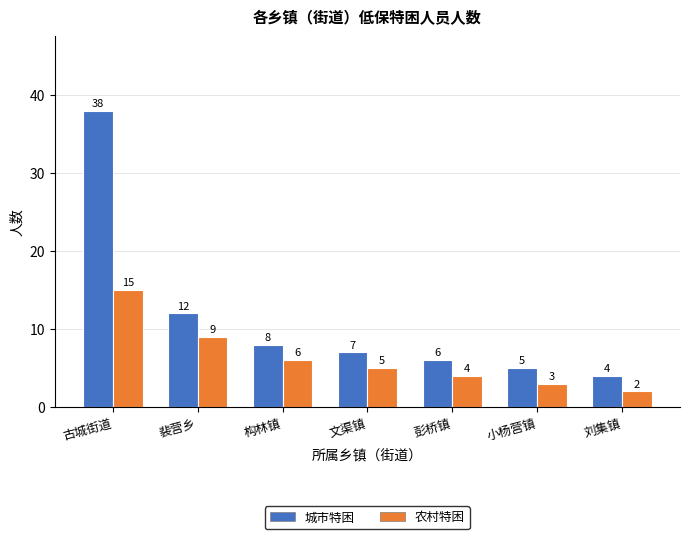

What is the total value across all series at 刘集镇?

6